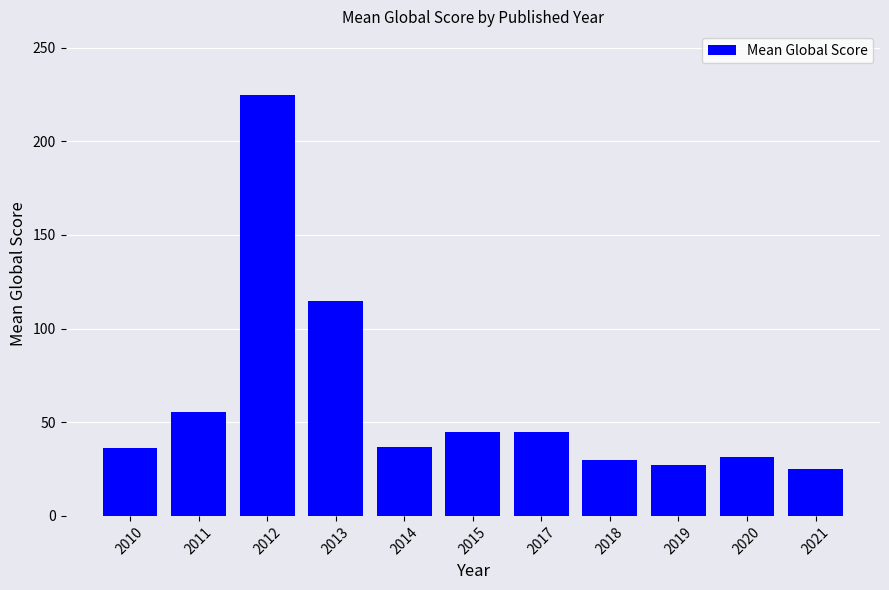

What is the difference between the values at 2015 and 2013?

70.3